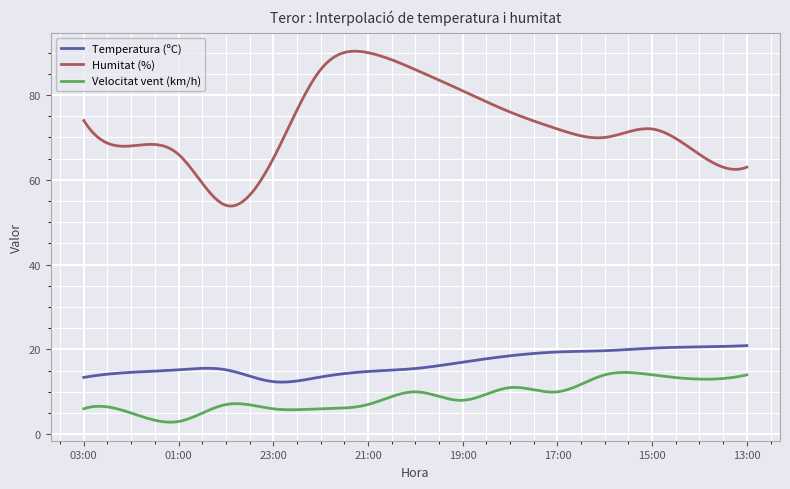

List the series in order of their peak value, highest first.

Humitat (%), Temperatura (ºC), Velocitat vent (km/h)